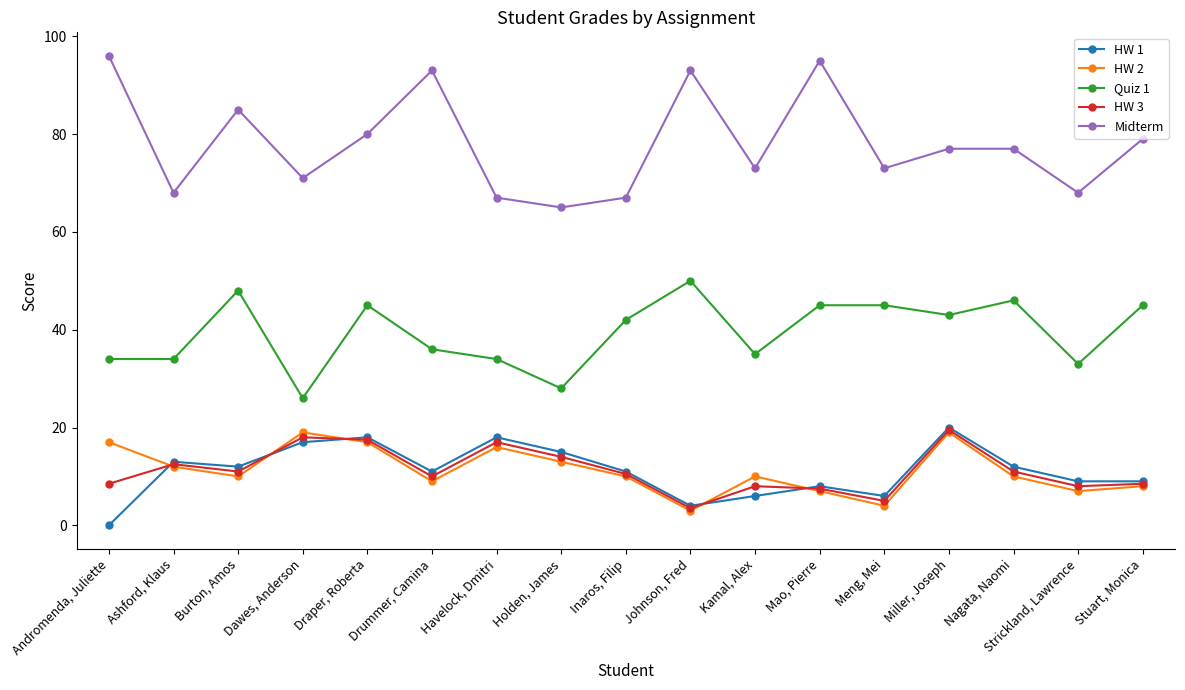

What is the sum of all Quiz 1 values?

669.0